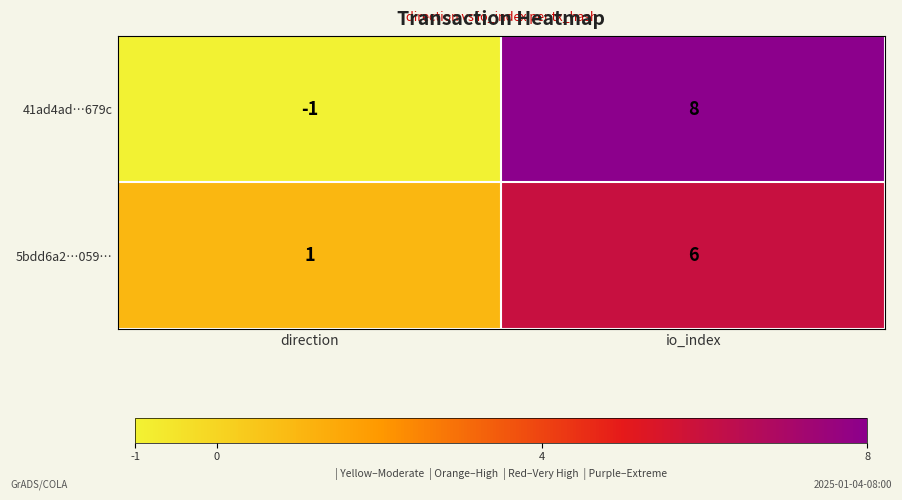

What is the sum of the 5bdd6a2…059… values at io_index and direction?

7